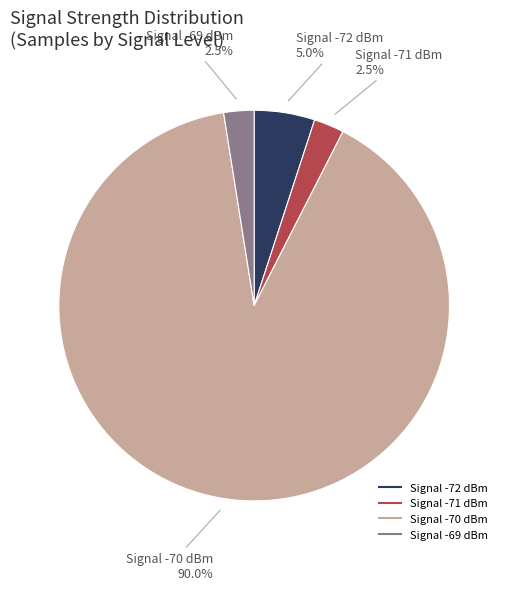

Is there any slice that represents more than half of the pie?

Yes